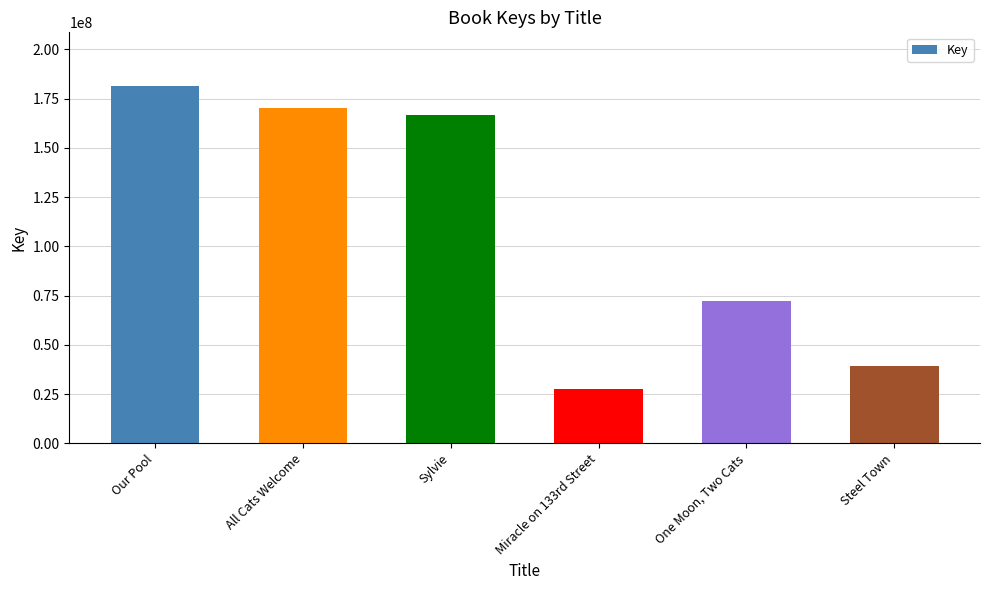

Approximately how many times larger is the value at Miracle on 133rd Street compared to All Cats Welcome?

0.2